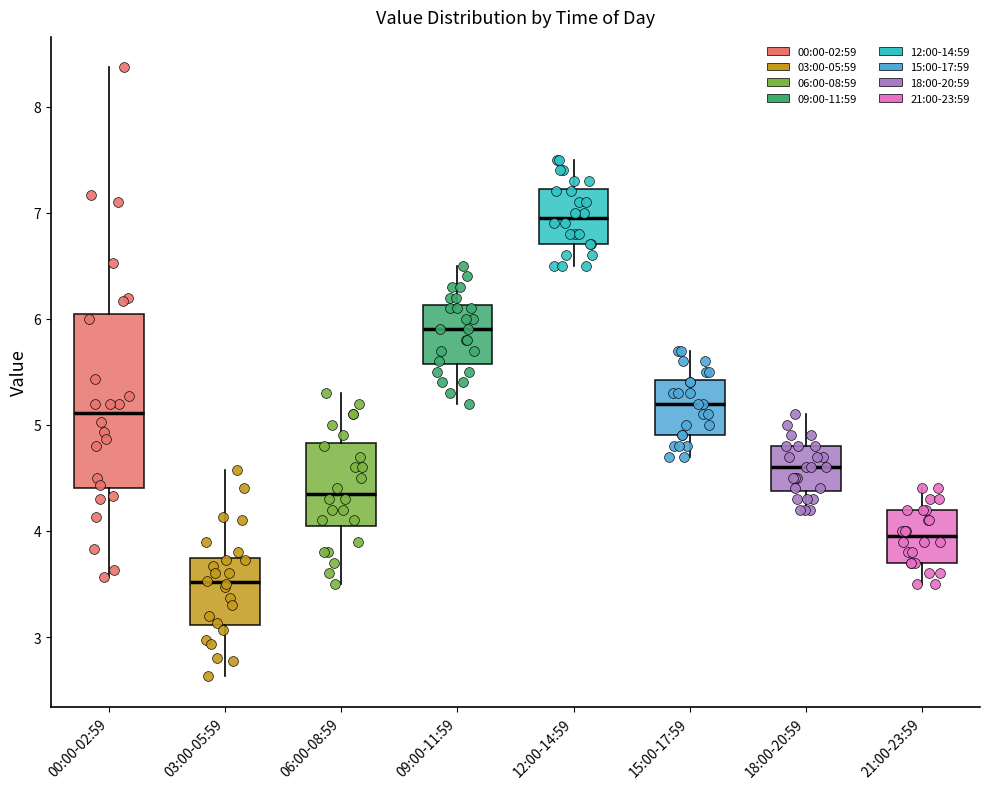

Which box has the lowest median line?

03:00-05:59